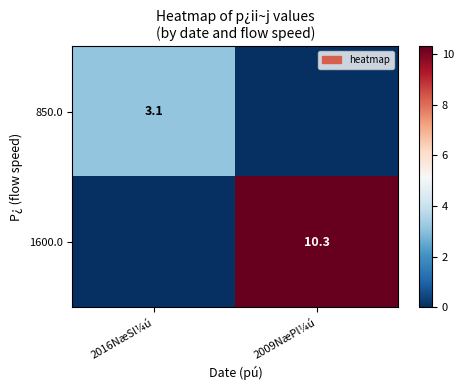

The value of 1600.0 at 2009NæPl¼ú is 10.3. True or false?

True